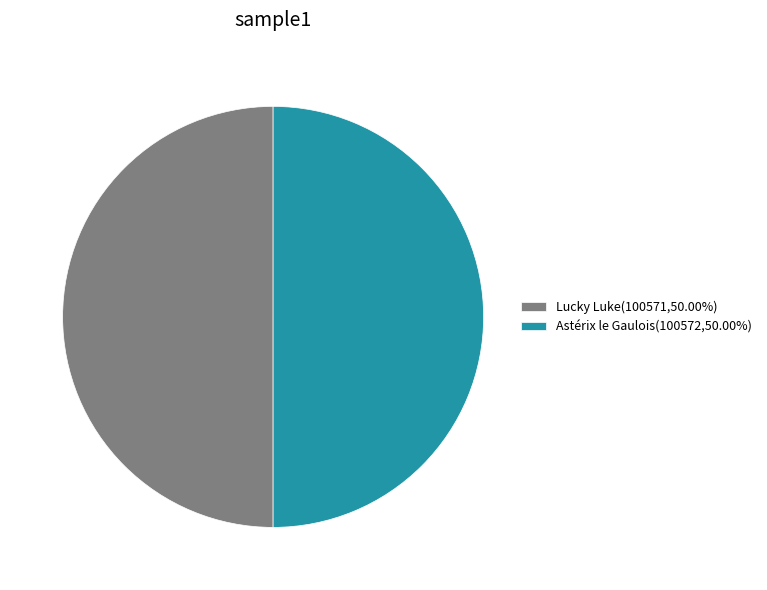

What is the ratio of the value at Astérix le Gaulois(100572,50.00%) to the value at Lucky Luke(100571,50.00%)?

1.0